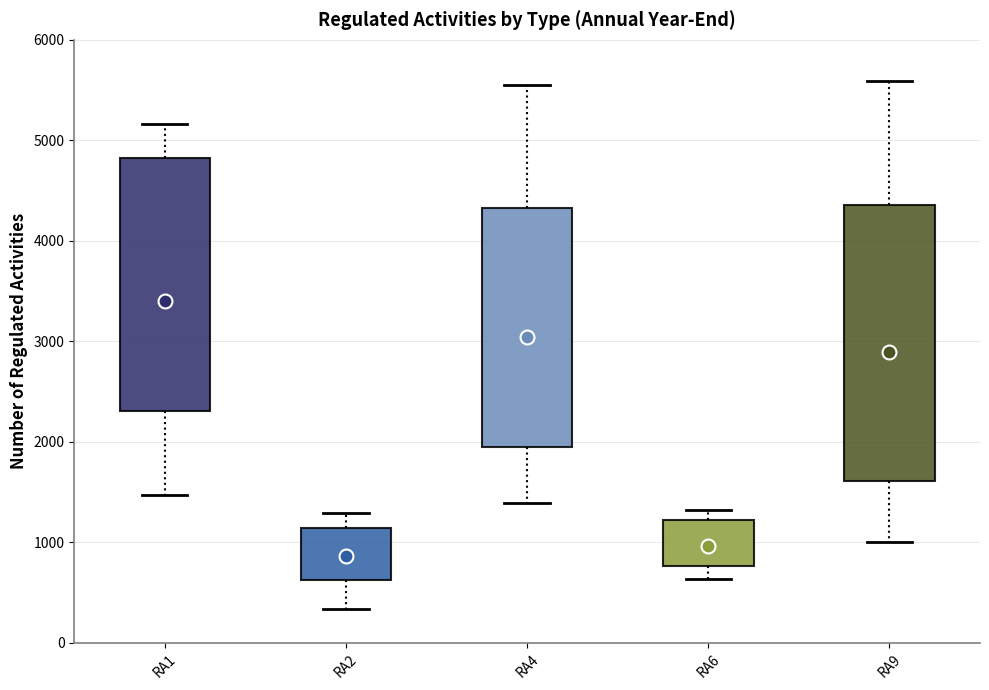

Which box has the highest median line?

RA1